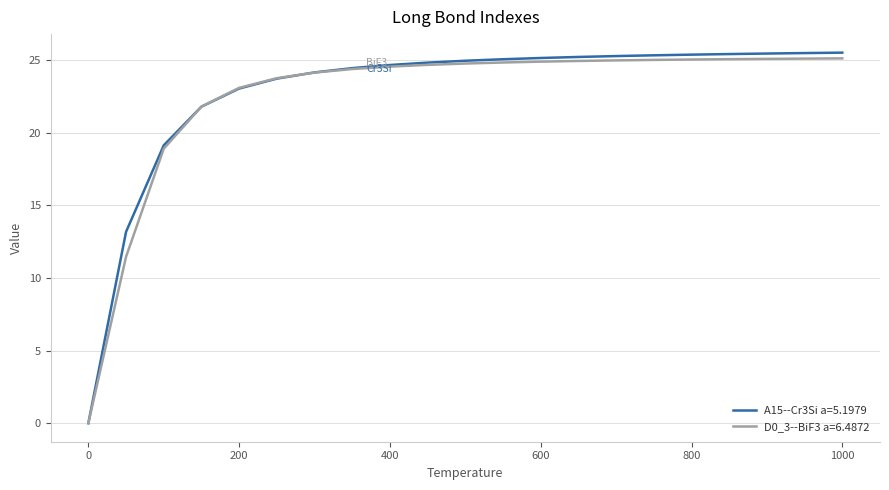

After their last crossing, which series has the higher values: A15--Cr3Si a=5.1979 or D0_3--BiF3 a=6.4872?

A15--Cr3Si a=5.1979